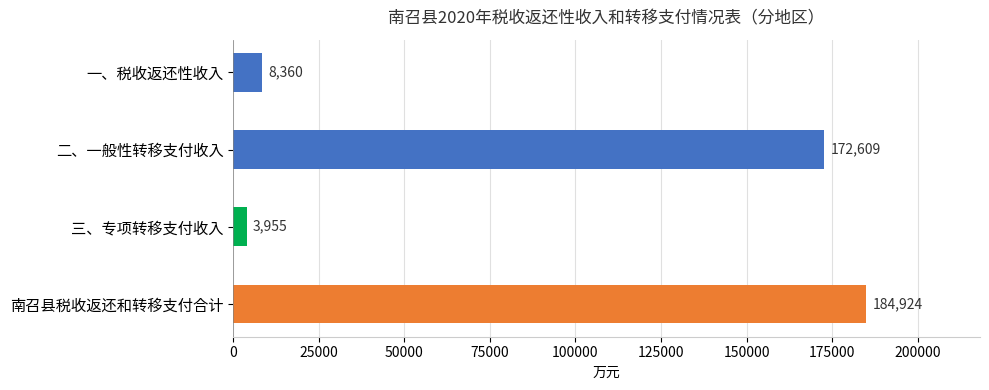

What is the difference between the values at 南召县税收返还和转移支付合计 and 一、税收返还性收入?

176564